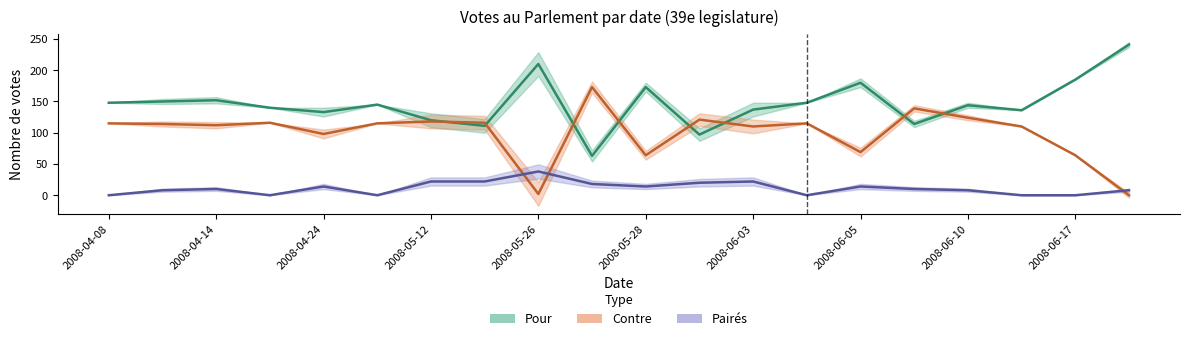

Between 2008-06-09 and 2008-06-05, which is larger?

2008-06-05